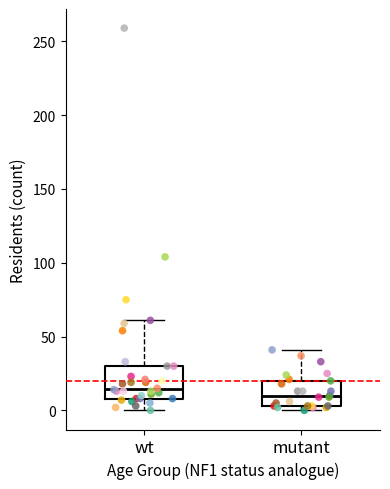

Where does the upper whisker of the box for mutant end on the y-axis? The values are not printed on the chart, so give them approximately, as read against the axis.

40